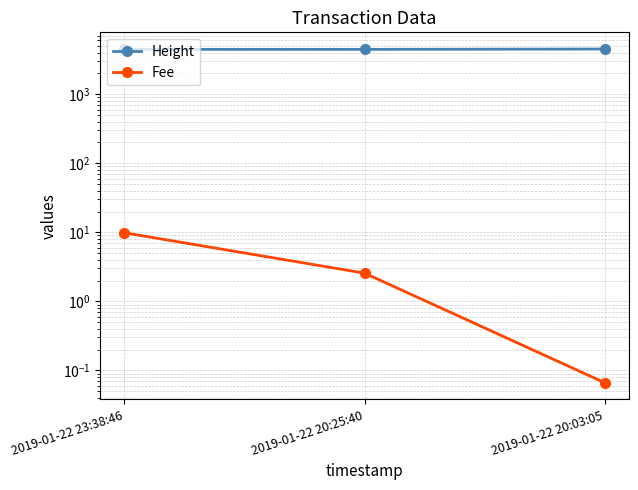

What is the value of the Fee point at the 2nd from the left?

2.6